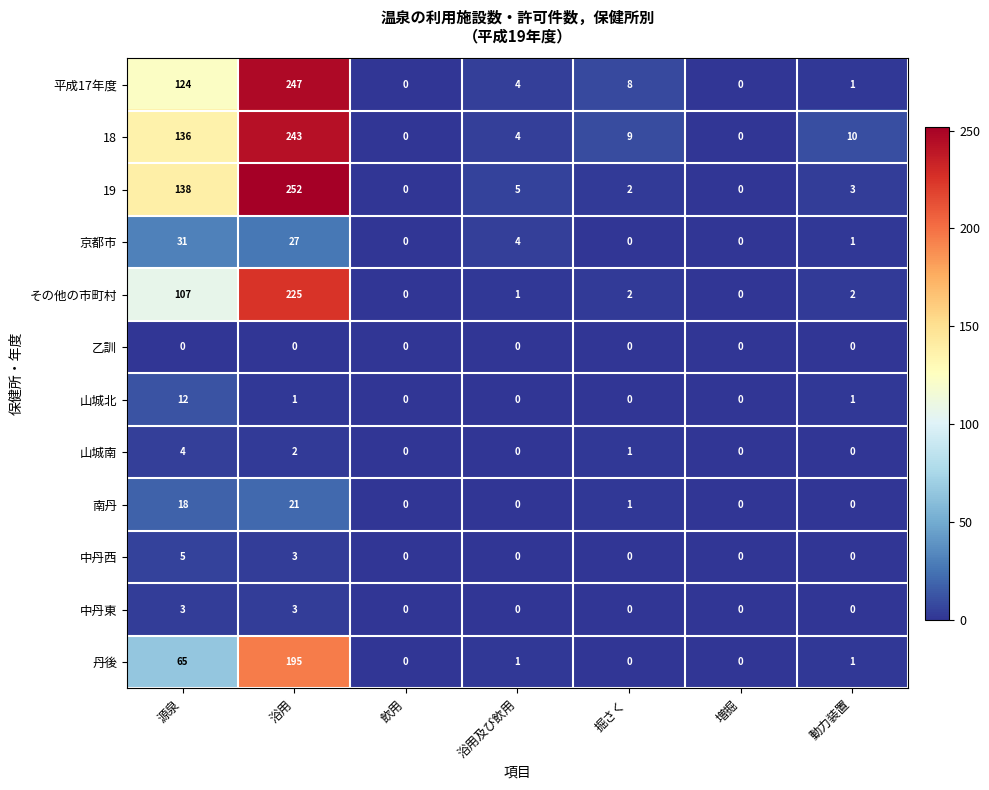

What is the difference between the maximum and minimum values in the 京都市 series?

31